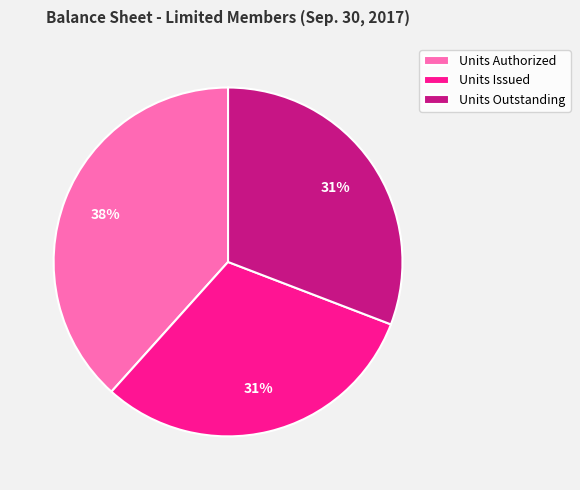

To the nearest percent, what portion does Units Authorized represent?

38%